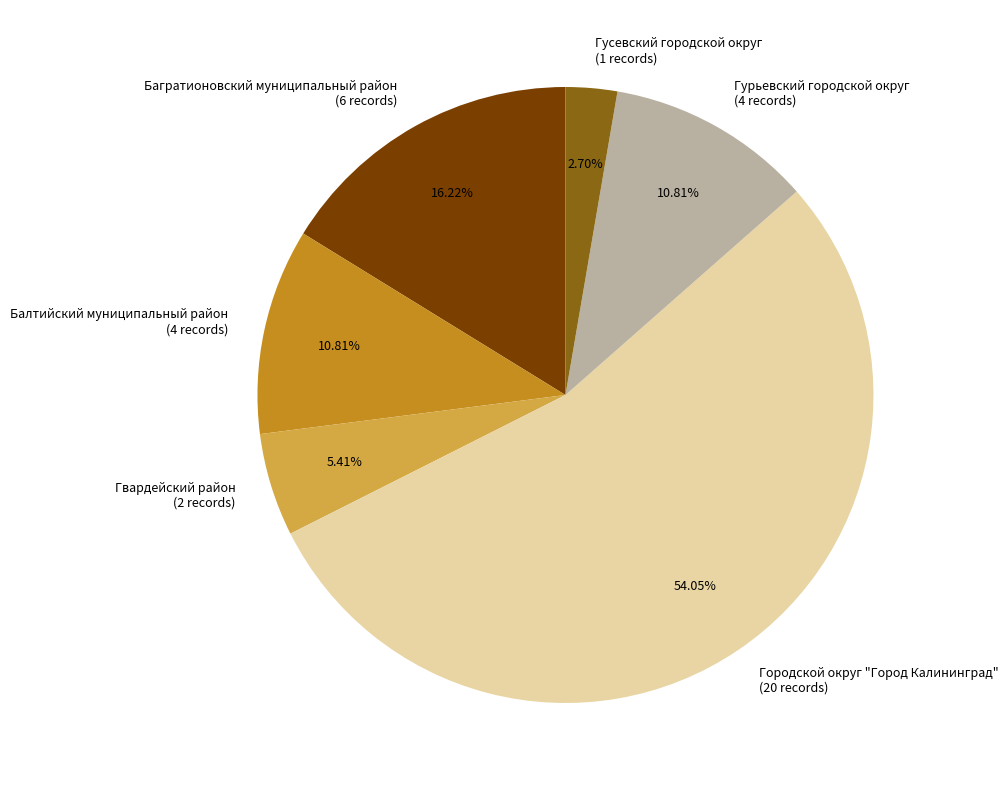

What is the ratio of the value at Городской округ "Город Калининград" to the value at Гурьевский городской округ?

5.0